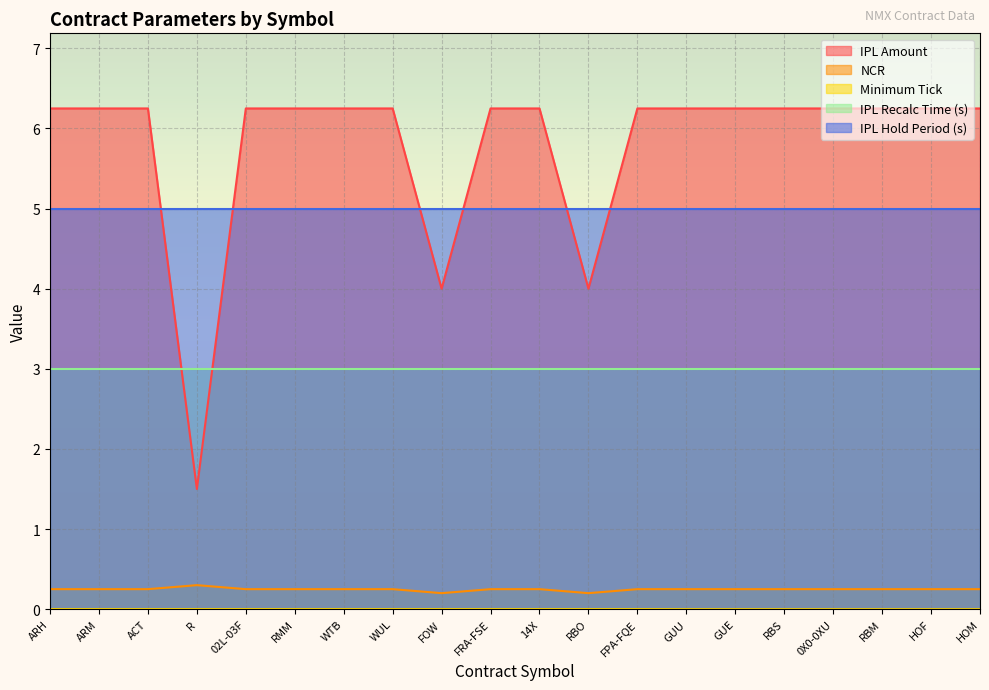

What is the minimum value for IPL Amount?

1.5